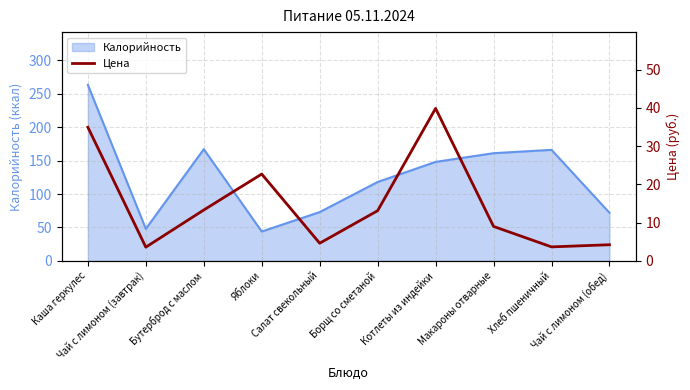

What is the label of the 7th point from the right?

Яблоки